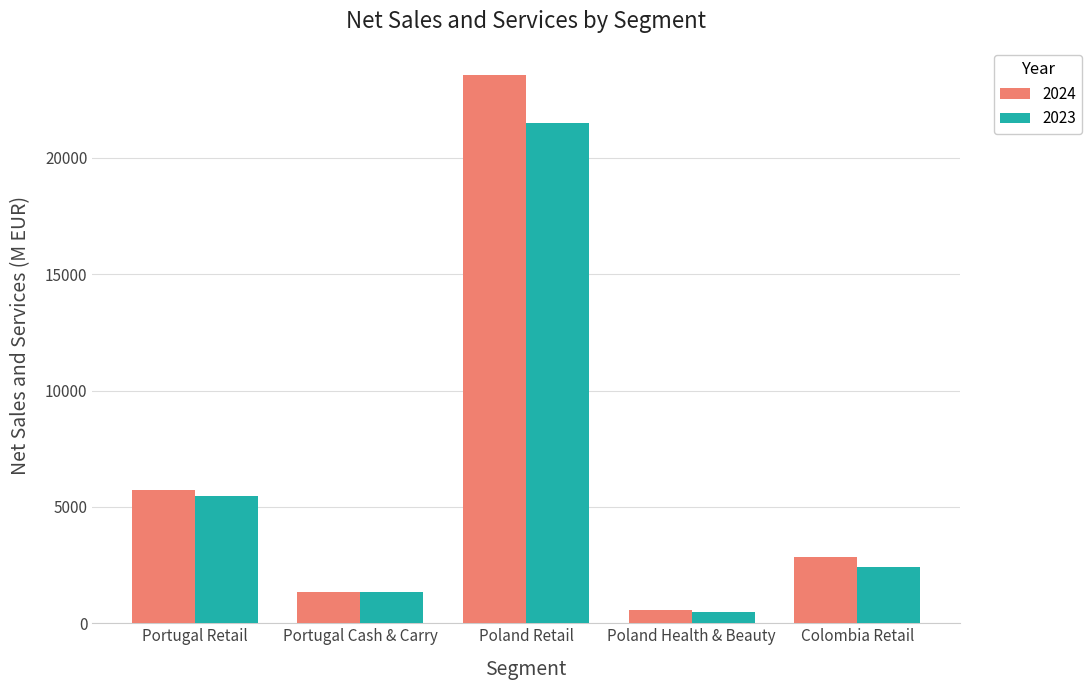

Is it true that 2024 equals 1357 at Portugal Cash & Carry?

True